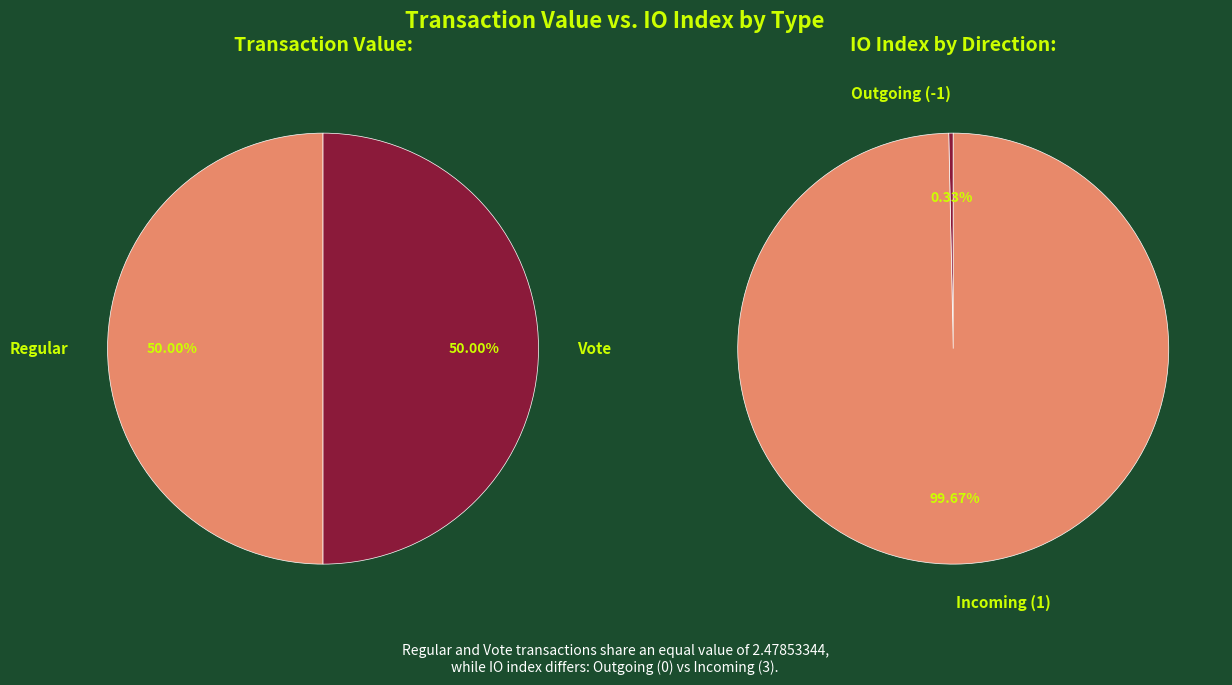

Which has a higher value, Vote or Regular?

Vote